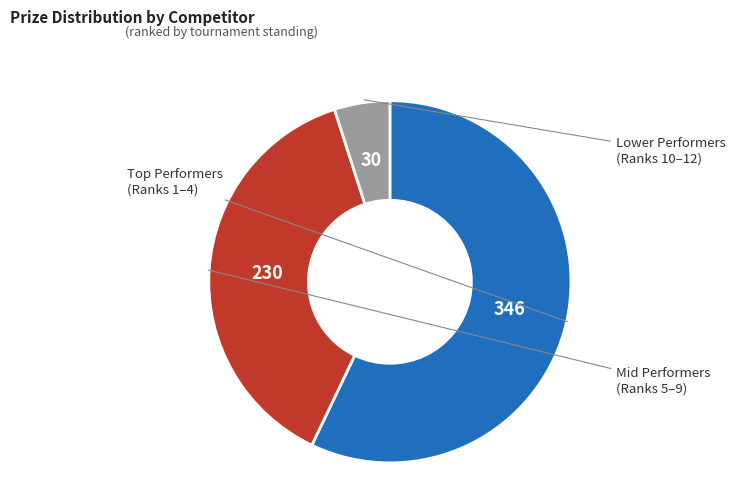

Does any single category account for the majority?

Yes